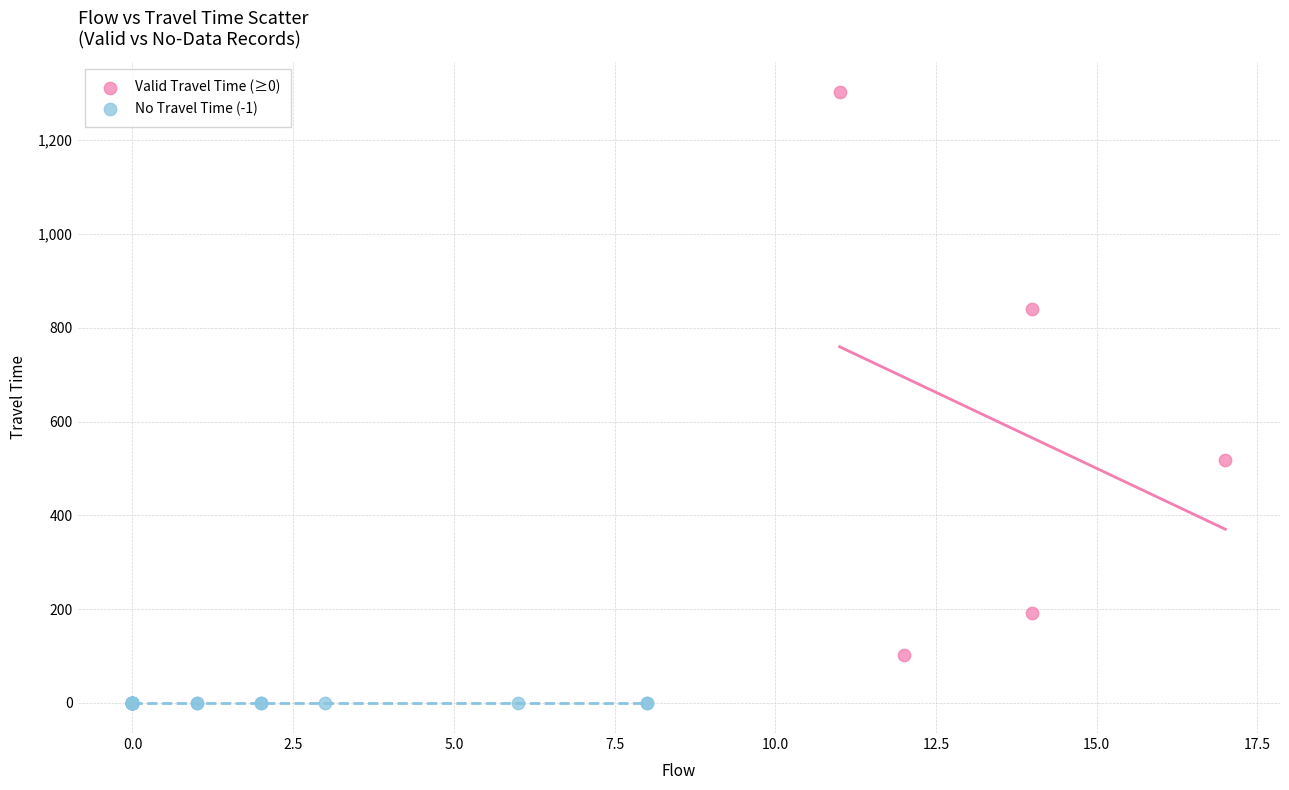

Which series reaches the maximum Y coordinate?

Valid Travel Time (≥0)